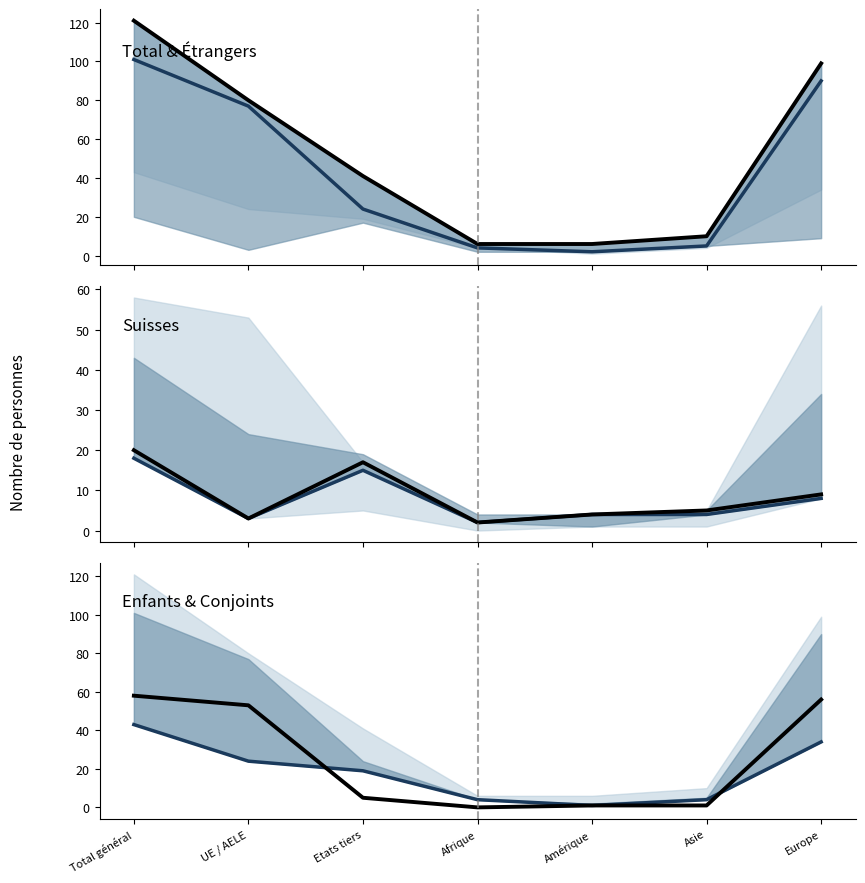

What is the label of the 4th point from the right?

Afrique